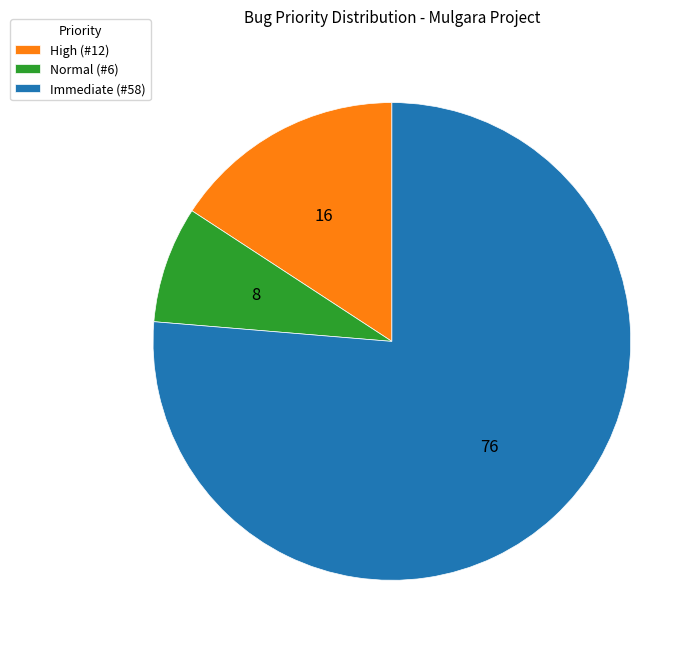

What is the largest slice in the pie chart?

Immediate